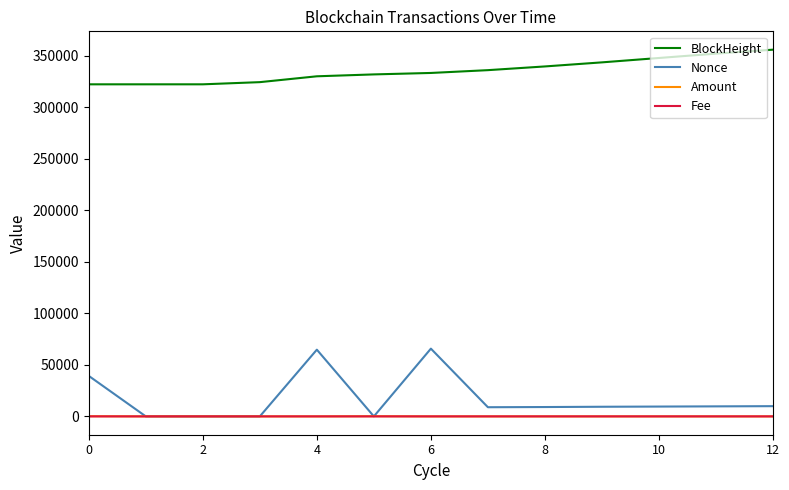

How many lines are shown in the chart?

4